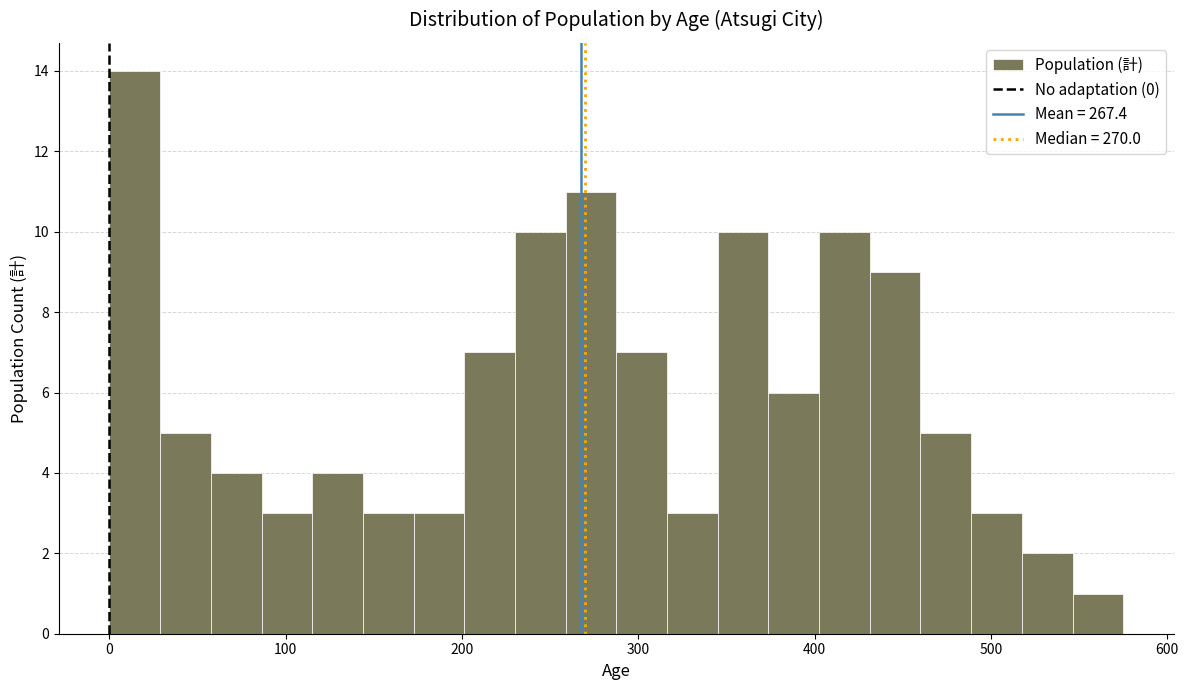

Around what value on the x-axis is the tallest bar? Give the approximate position of its centre, as read against the axis.

10